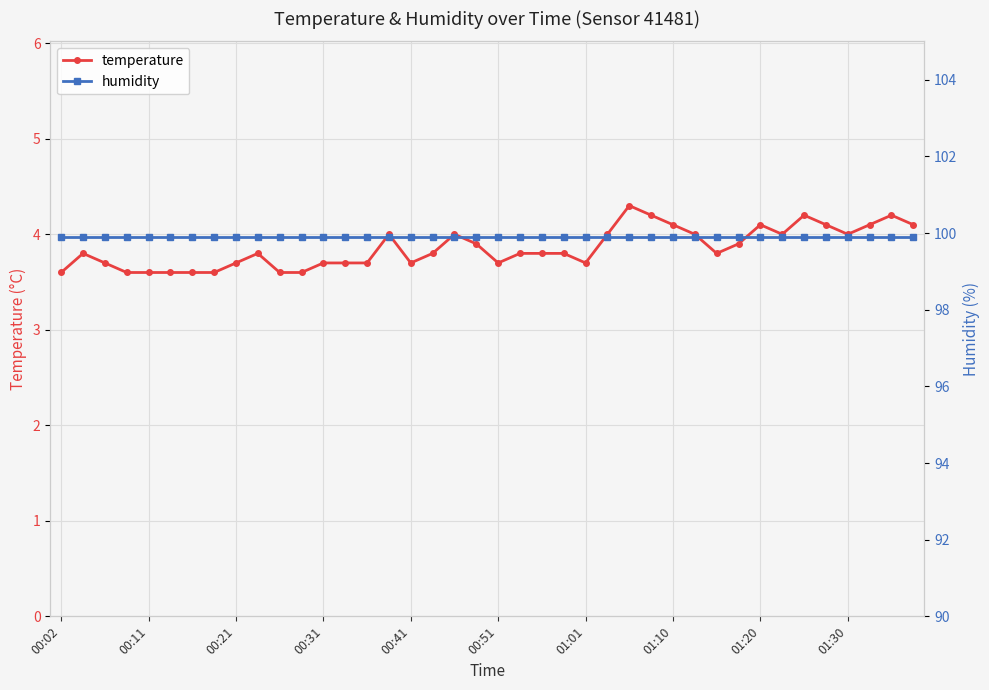

True or false: temperature and humidity cross at least once.

False